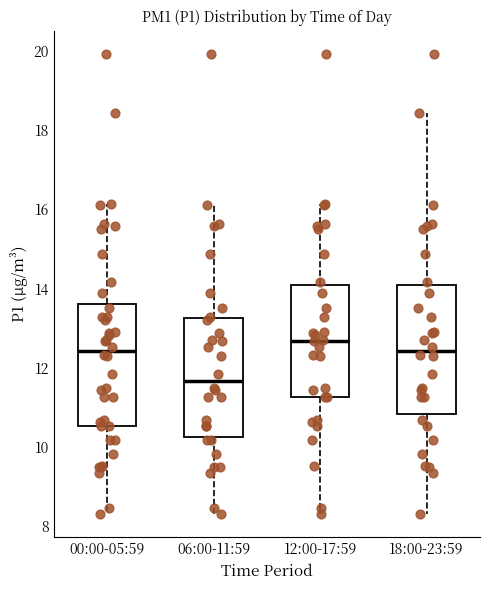

Where does the median line of the box for 06:00-11:59 sit on the y-axis? The values are not printed on the chart, so give them approximately, as read against the axis.

11.6